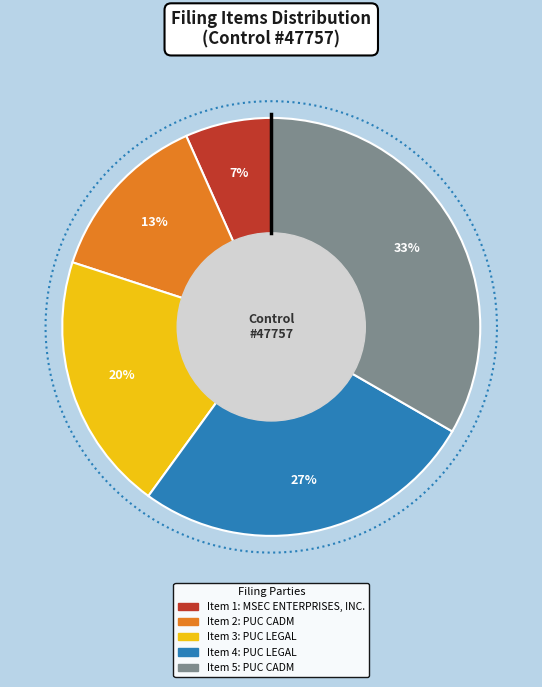

What percentage do Item 4 and Item 5 together represent?

60.0%